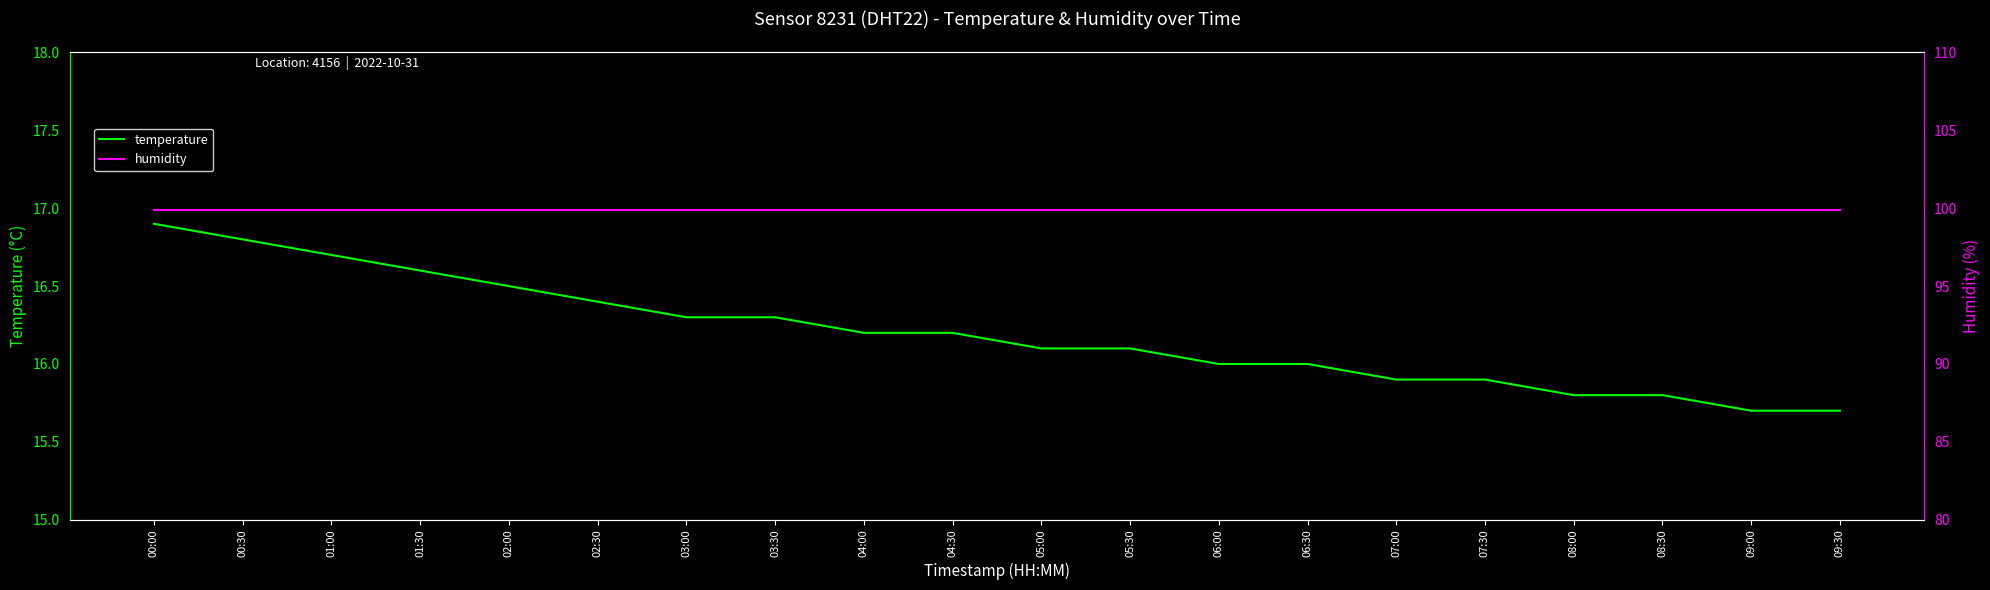

Is it true that temperature equals 22.6 at 08:30?

False